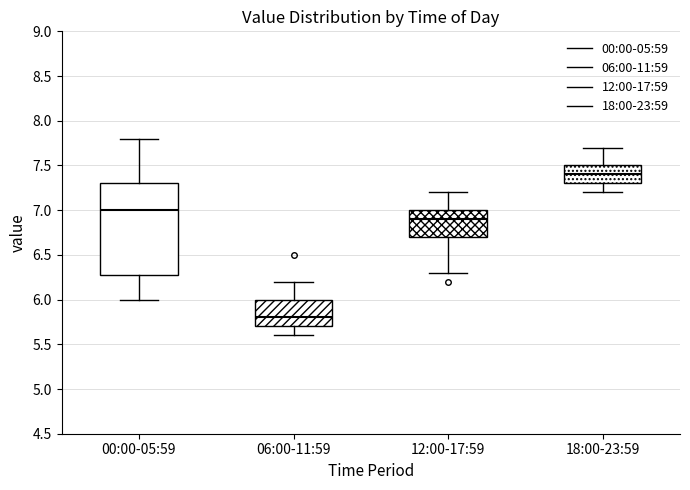

Reading left to right, transcribe this box plot: for each box, give where its median line is, the range the box spans, and where its two whiskers end, as read against the y-axis. The values are not printed on the chart, so give them approximately, as read against the axis.

00:00-05:59: median 7.0, box 6.3 to 7.3, whiskers 6.0 to 7.8
06:00-11:59: median 5.8, box 5.7 to 6.0, whiskers 5.6 to 6.2
12:00-17:59: median 6.9, box 6.7 to 7.0, whiskers 6.3 to 7.2
18:00-23:59: median 7.4, box 7.3 to 7.5, whiskers 7.2 to 7.7